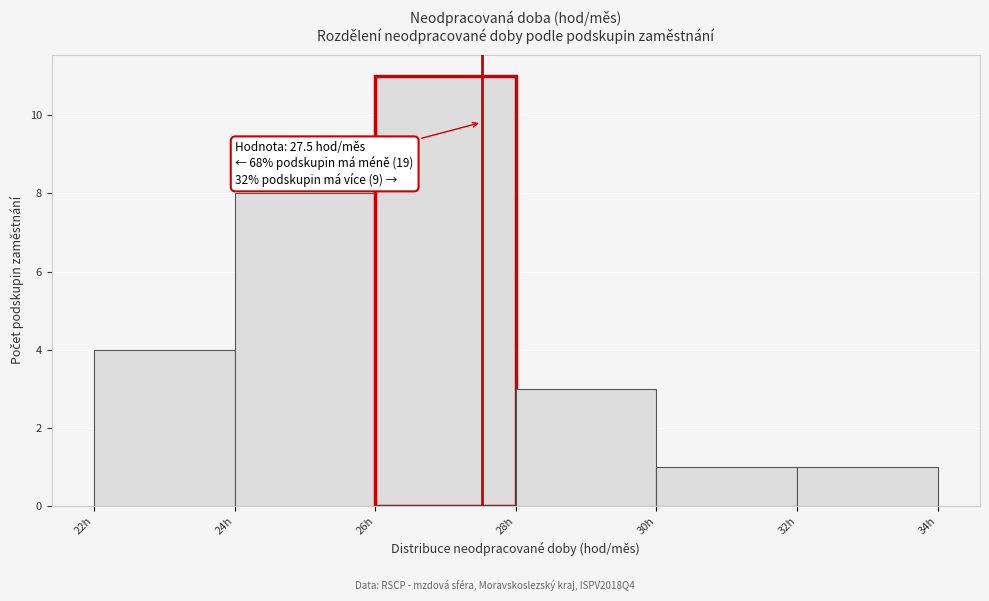

Over which range of the x-axis is the bar tallest?

26 to 28